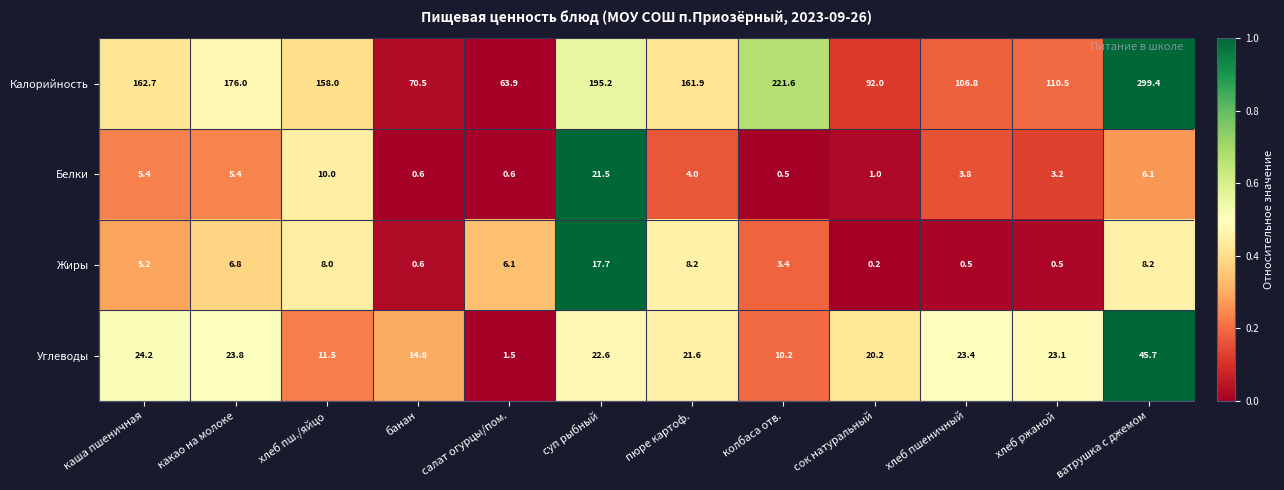

How many data points in Белки are less than 4?

6